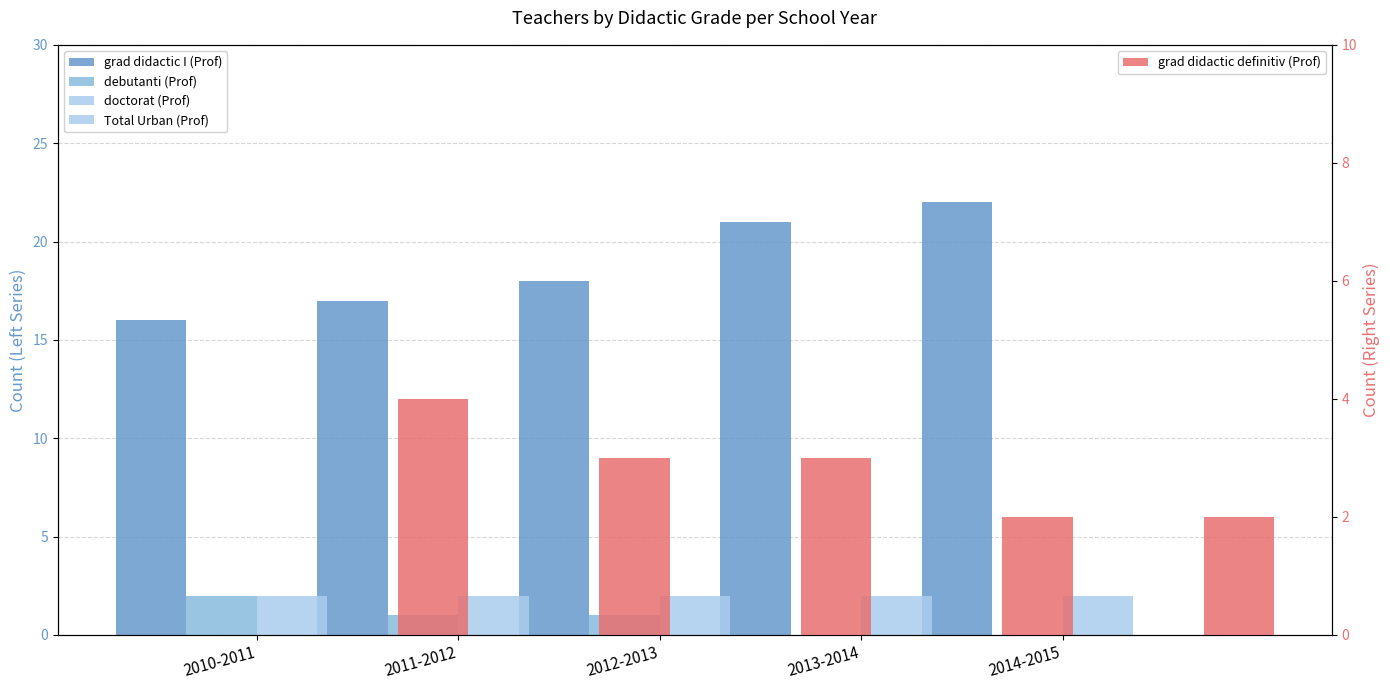

How many grad didactic I (Prof) values are between 17 and 21?

3